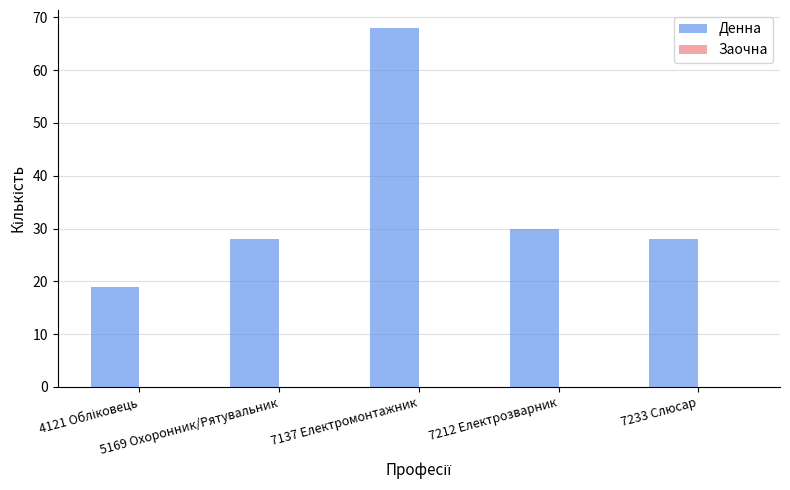

What is the minimum value shown in the chart?

19